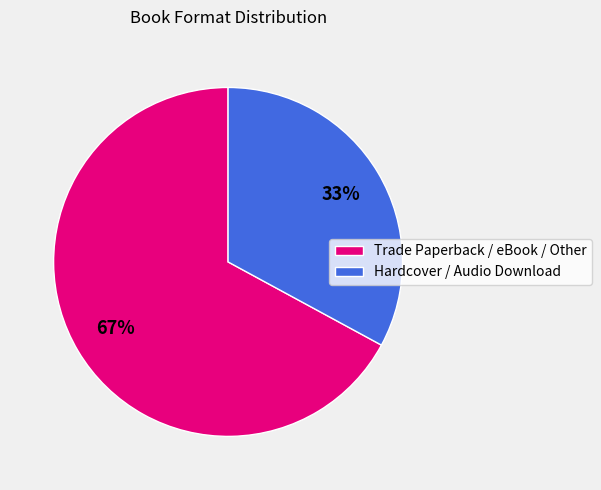

Count the number of slices in the pie.

2